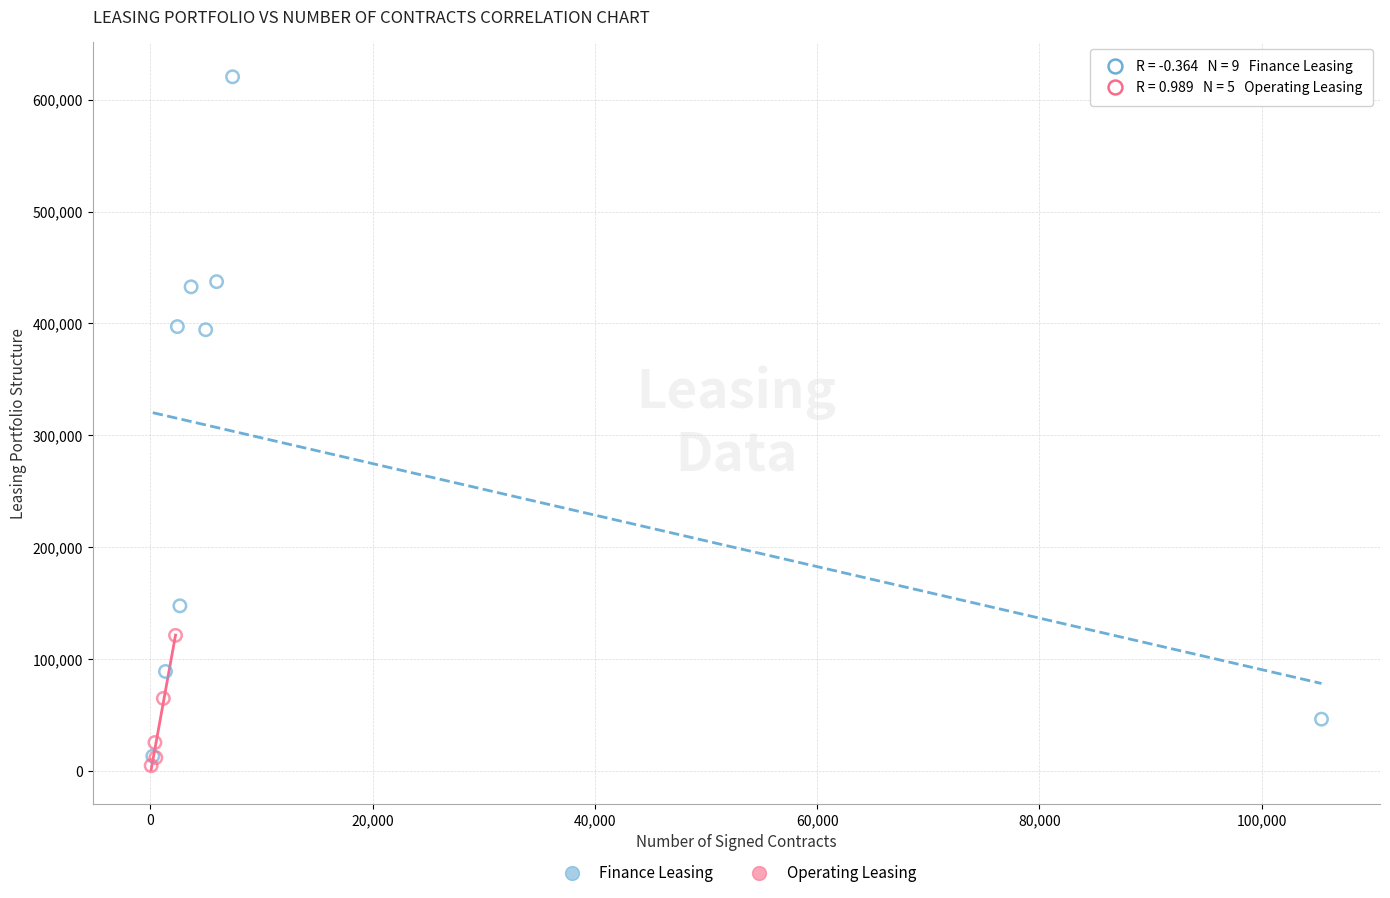

Which series reaches the maximum Y coordinate?

Finance Leasing